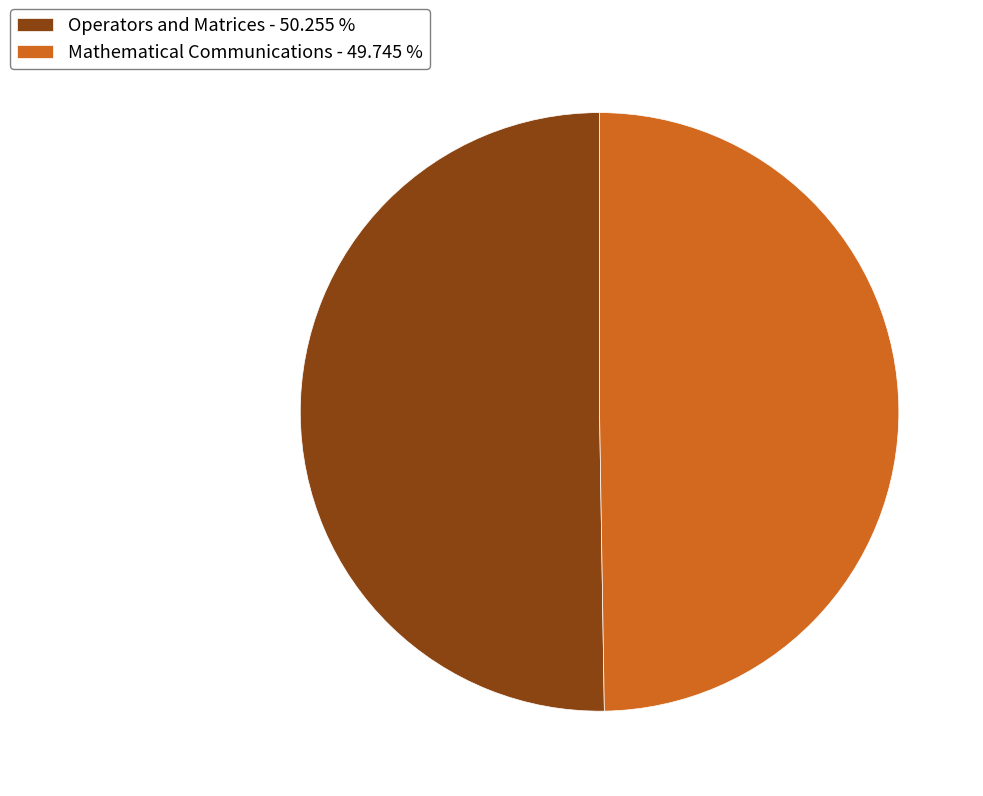

What is the ratio of the value at Mathematical Communications - 49.745 % to the value at Operators and Matrices - 50.255 %?

1.0